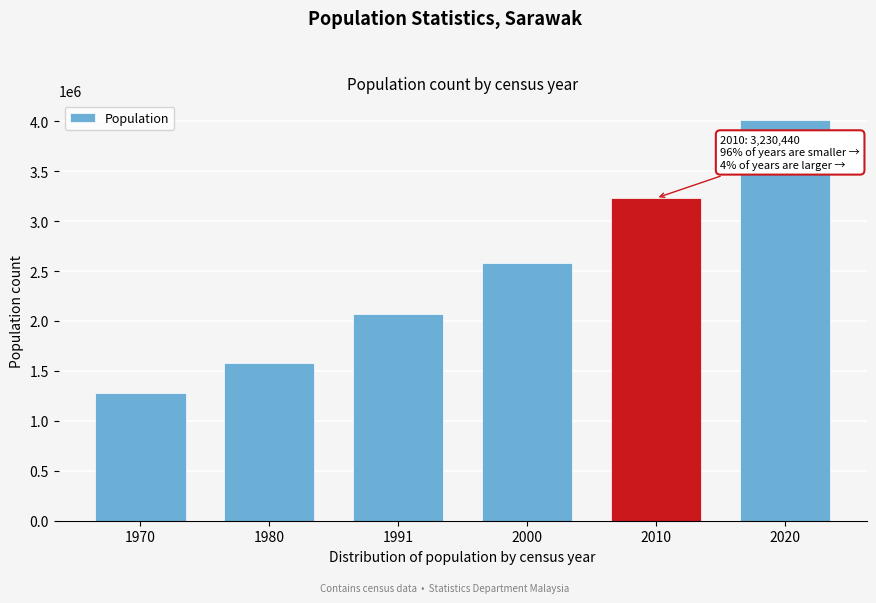

Reading left to right, what are all the values shown in this chart?

1970=1277180	1980=1580423	1991=2069740	2000=2584997	2010=3230440	2020=4009670